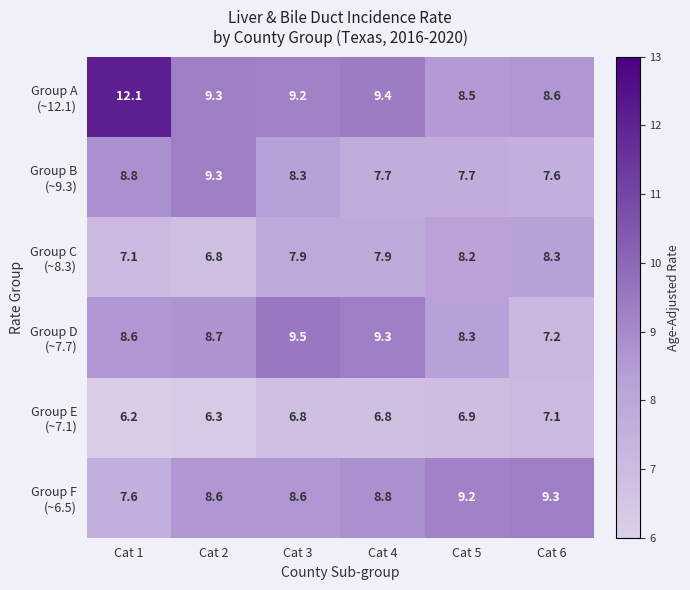

What is the difference between the highest and lowest values at Cat 3?

2.7